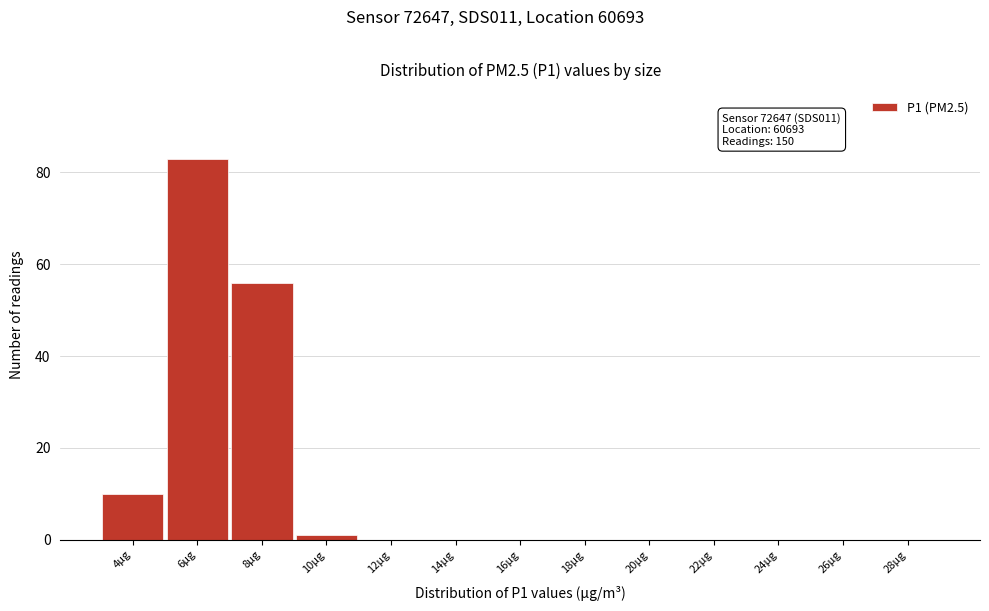

Which range on the x-axis has the tallest bar?

5 to 7